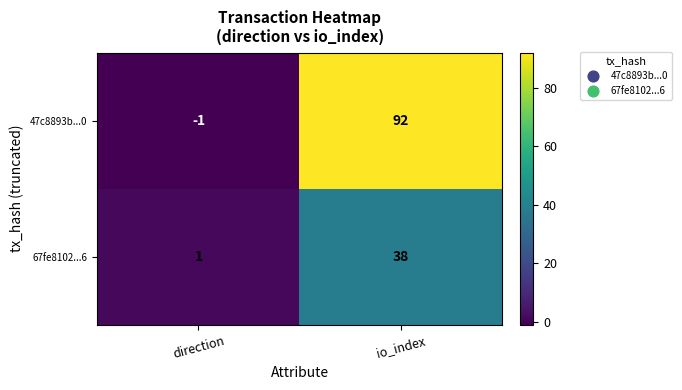

Which category has the lowest value in the 47c8893b...0 series?

direction